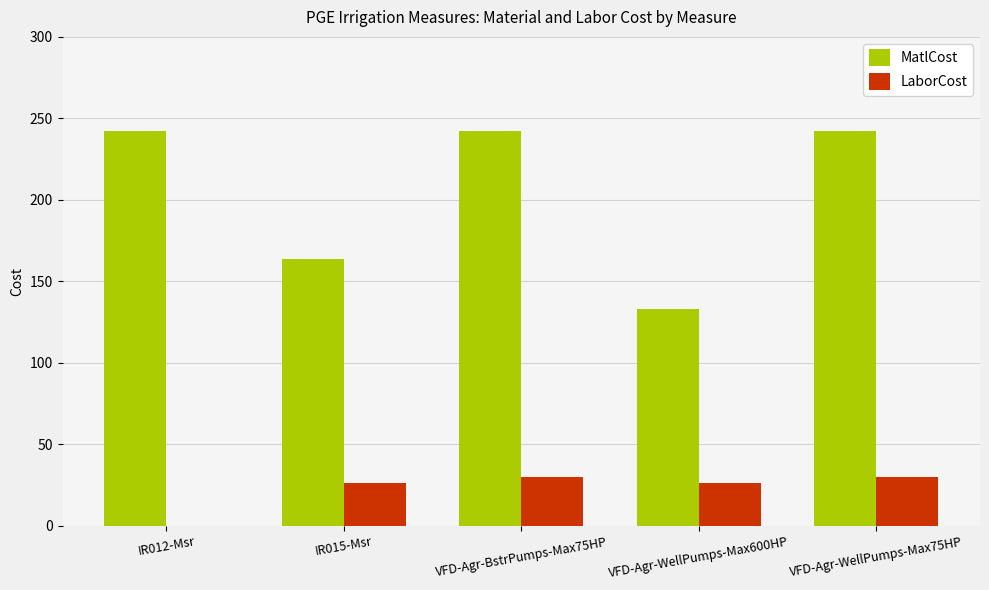

Is it true that MatlCost equals 242 at VFD-Agr-BstrPumps-Max75HP?

True